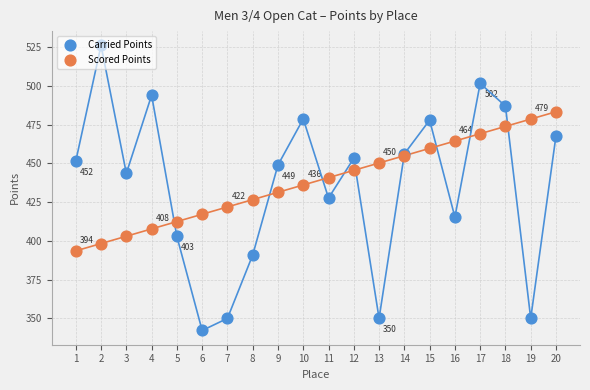

At which category is the sum across all series the highest?

17